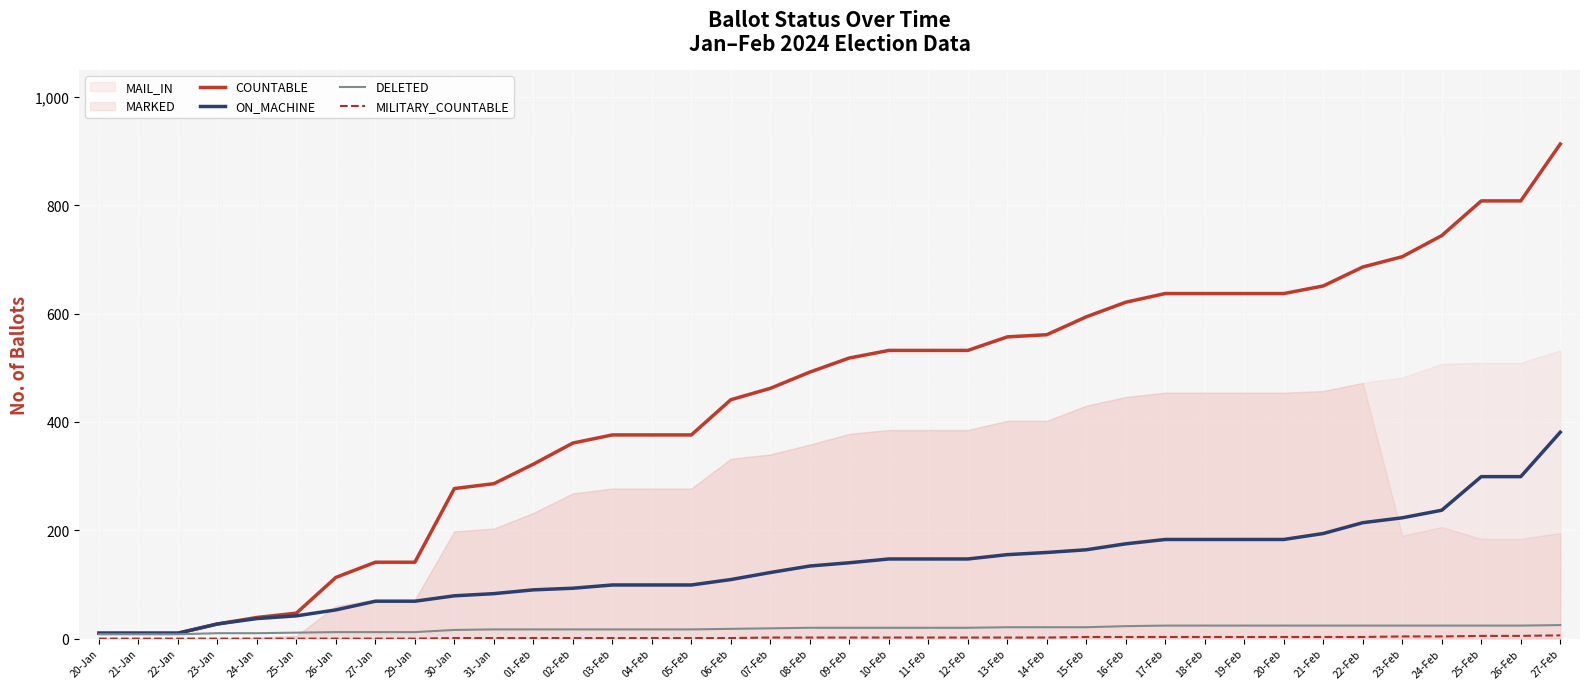

The DELETED series shows 3 at 20-Jan. True or false?

False